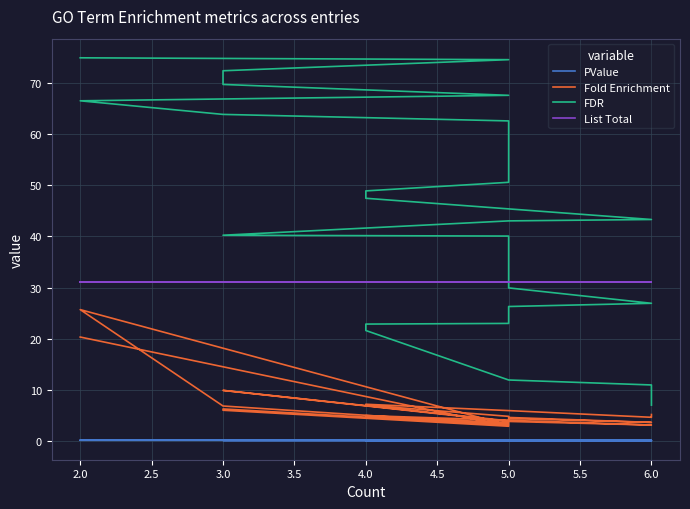

What are all the series names shown in the legend?

PValue, Fold Enrichment, FDR, List Total